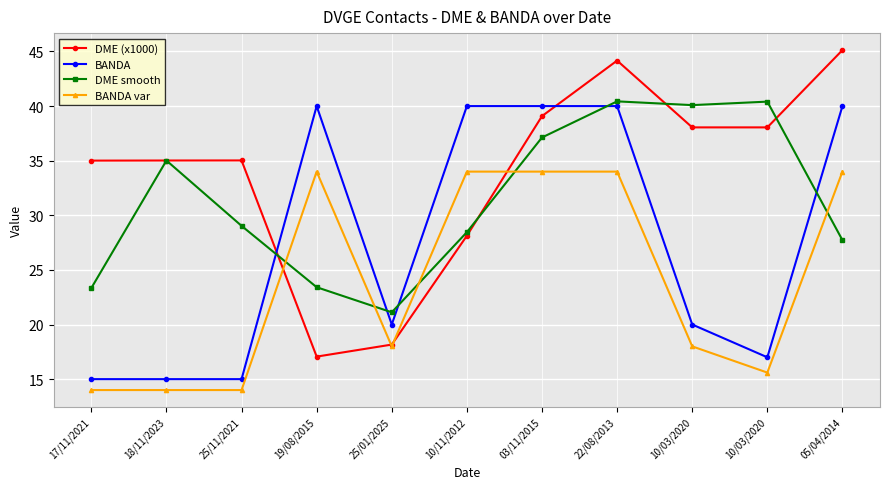

What are all the series names shown in the legend?

DME (x1000), BANDA, DME smooth, BANDA var